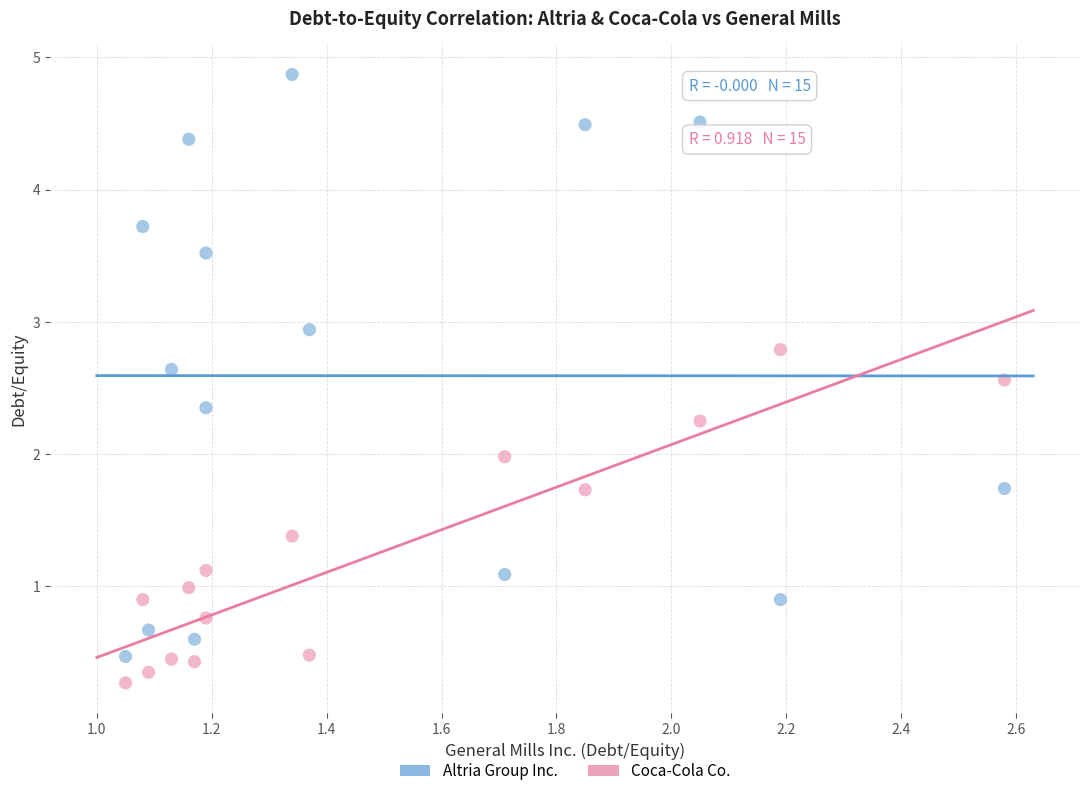

What are all the series names shown in the legend?

Altria Group Inc., Coca-Cola Co.